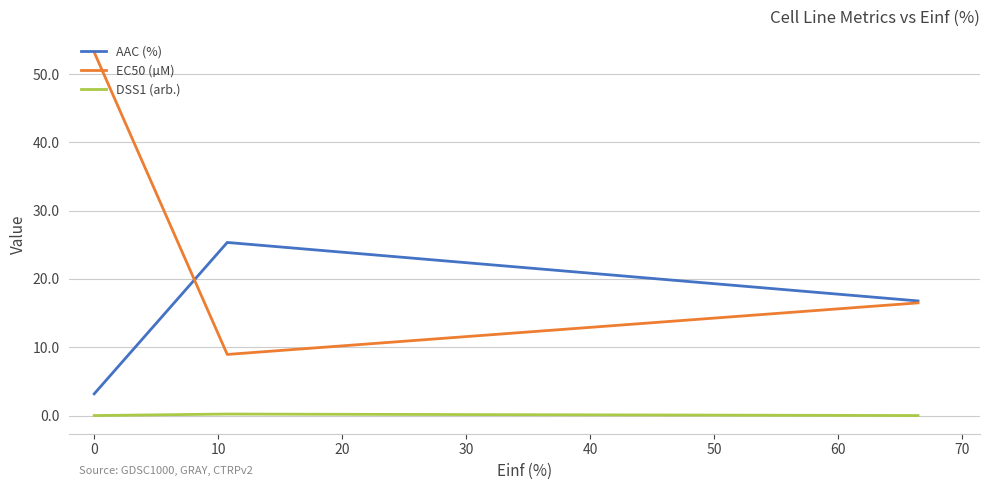

What is the highest value of the AAC (%) series?

25.4